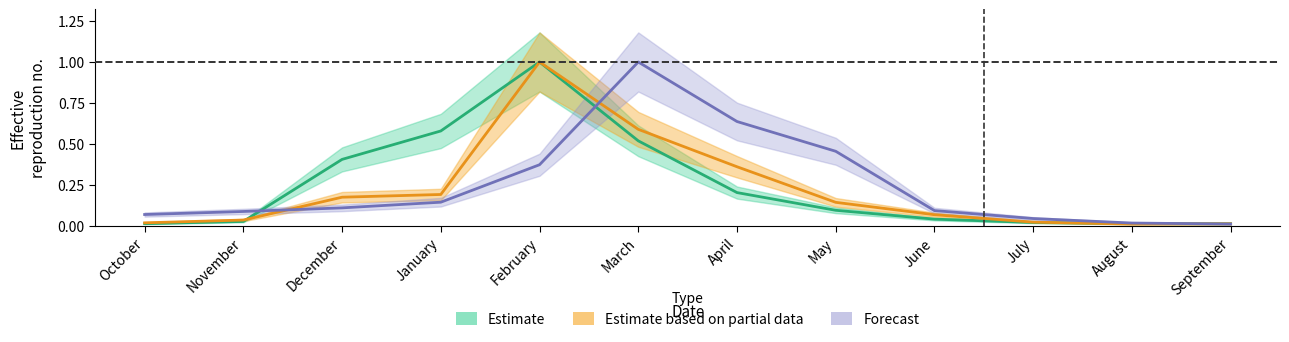

Between November and September, which series saw the biggest shift?

Q_2001